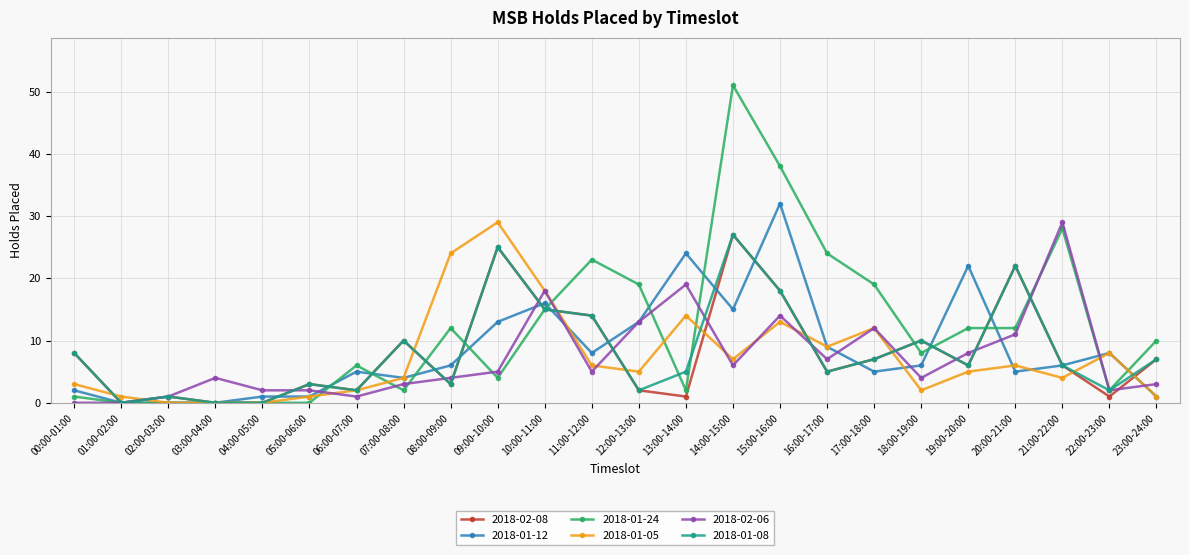

Where is the first local minimum for 2018-02-08?

01:00-02:00